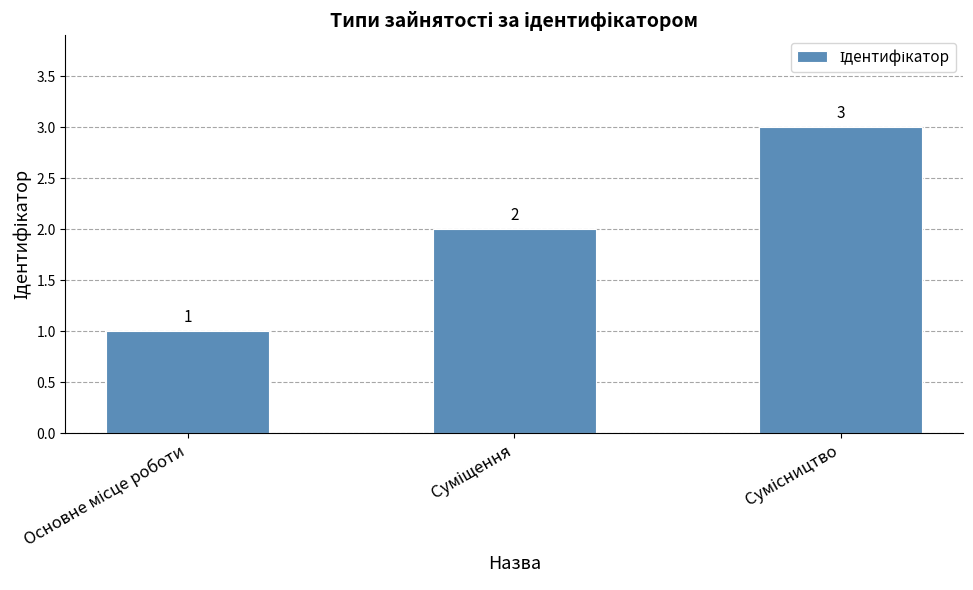

What is the value of the 2nd bar from the left?

2